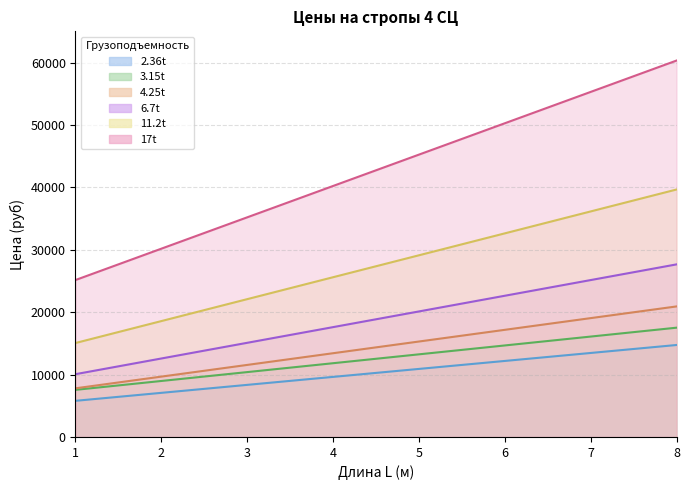

What are all the series names shown in the legend?

2.36t, 3.15t, 4.25t, 6.7t, 11.2t, 17t